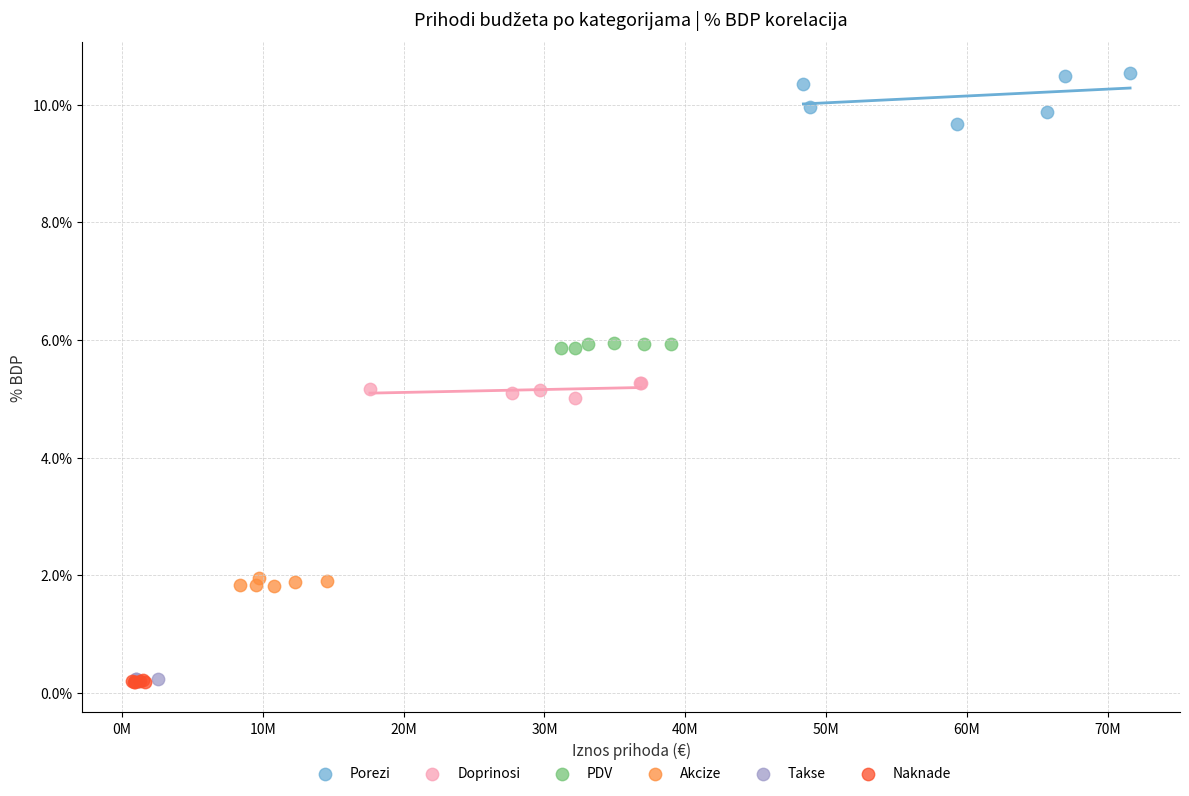

Which series has the widest spread of Y values?

Porezi